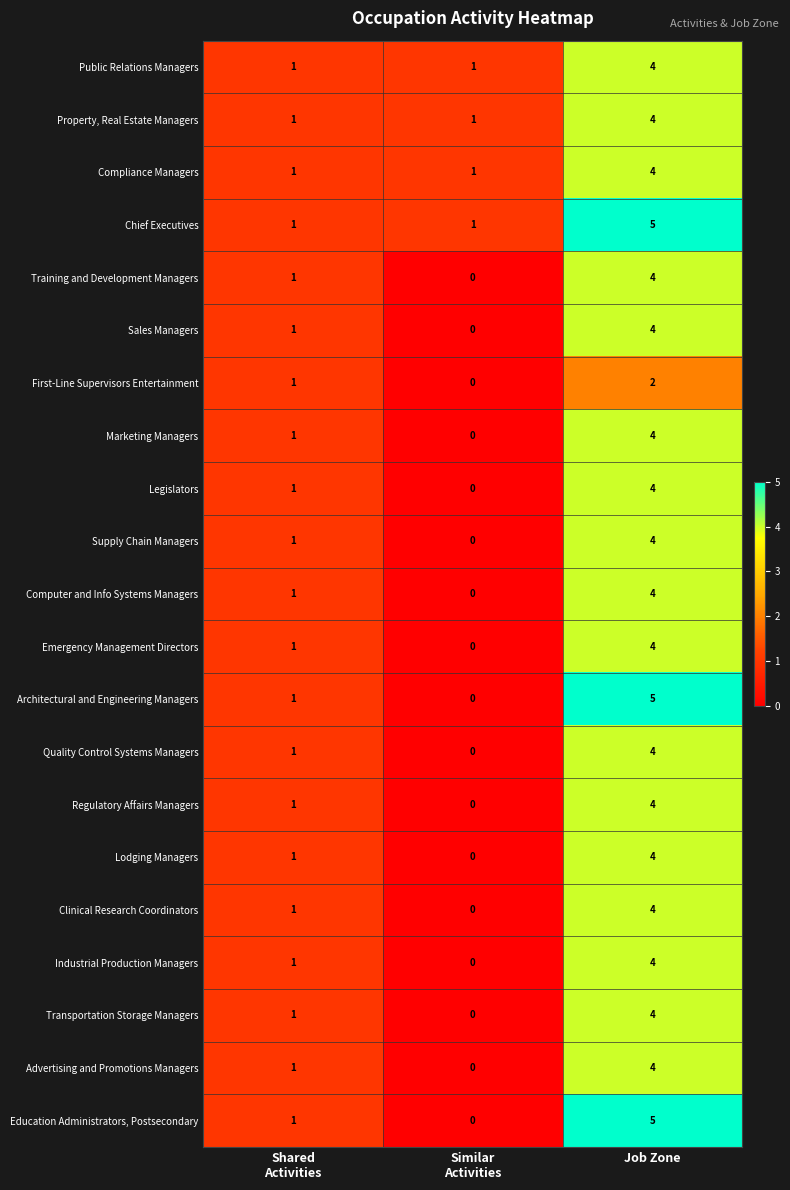

How many Legislators values are between 0 and 4?

3